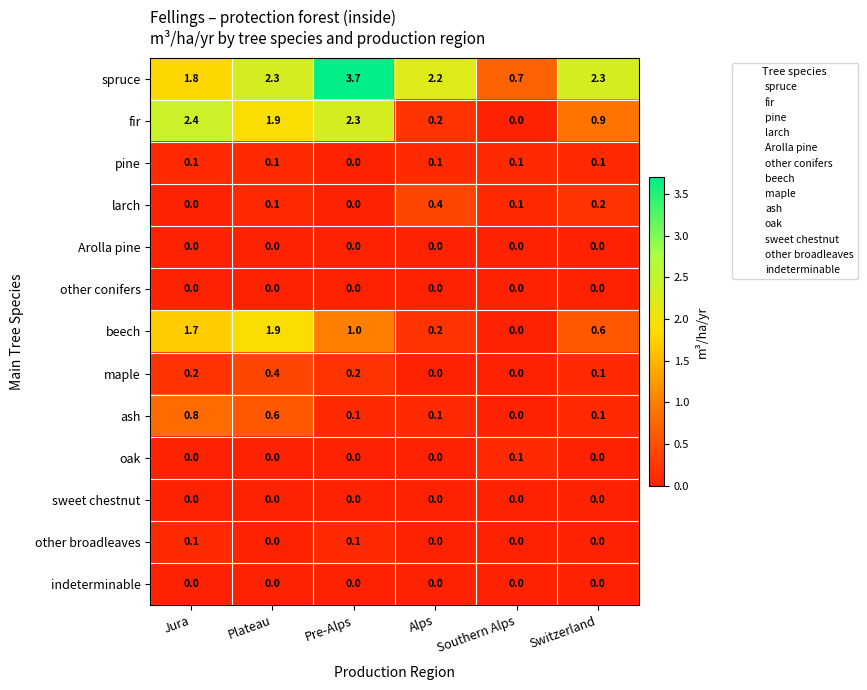

How many positive values does the pine series have?

5